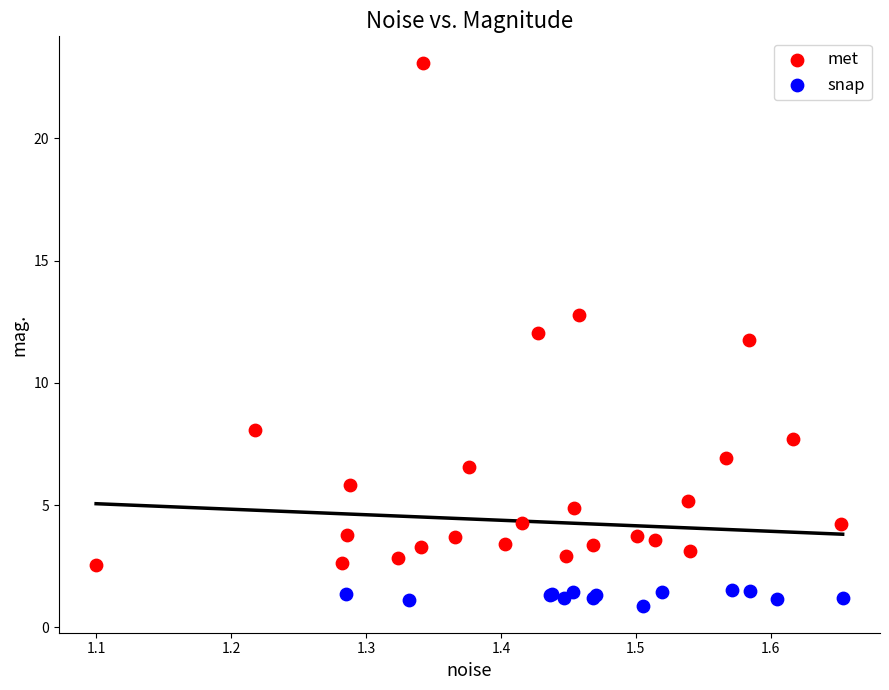

Which series contains the lowest Y value?

snap